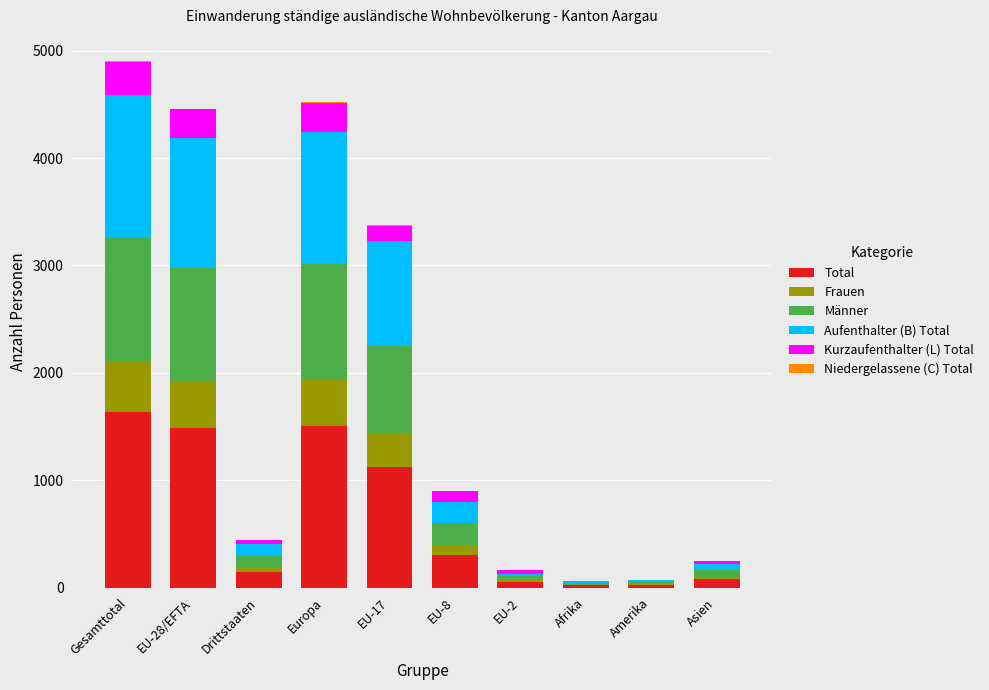

Which category has the highest value in the Total series?

Gesamttotal